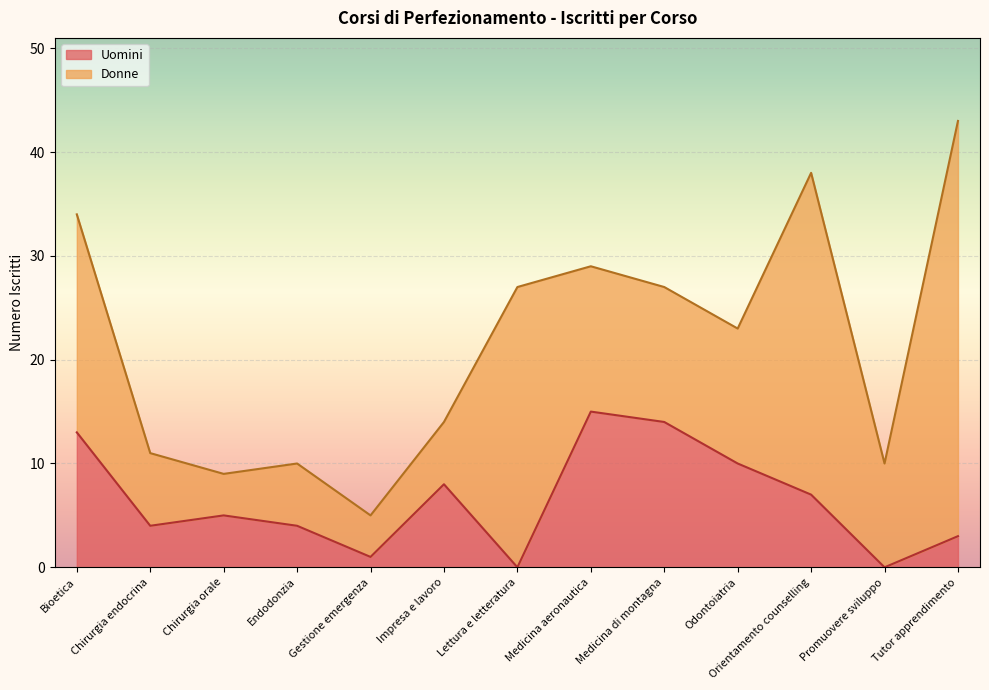

How many lines are shown in the chart?

2